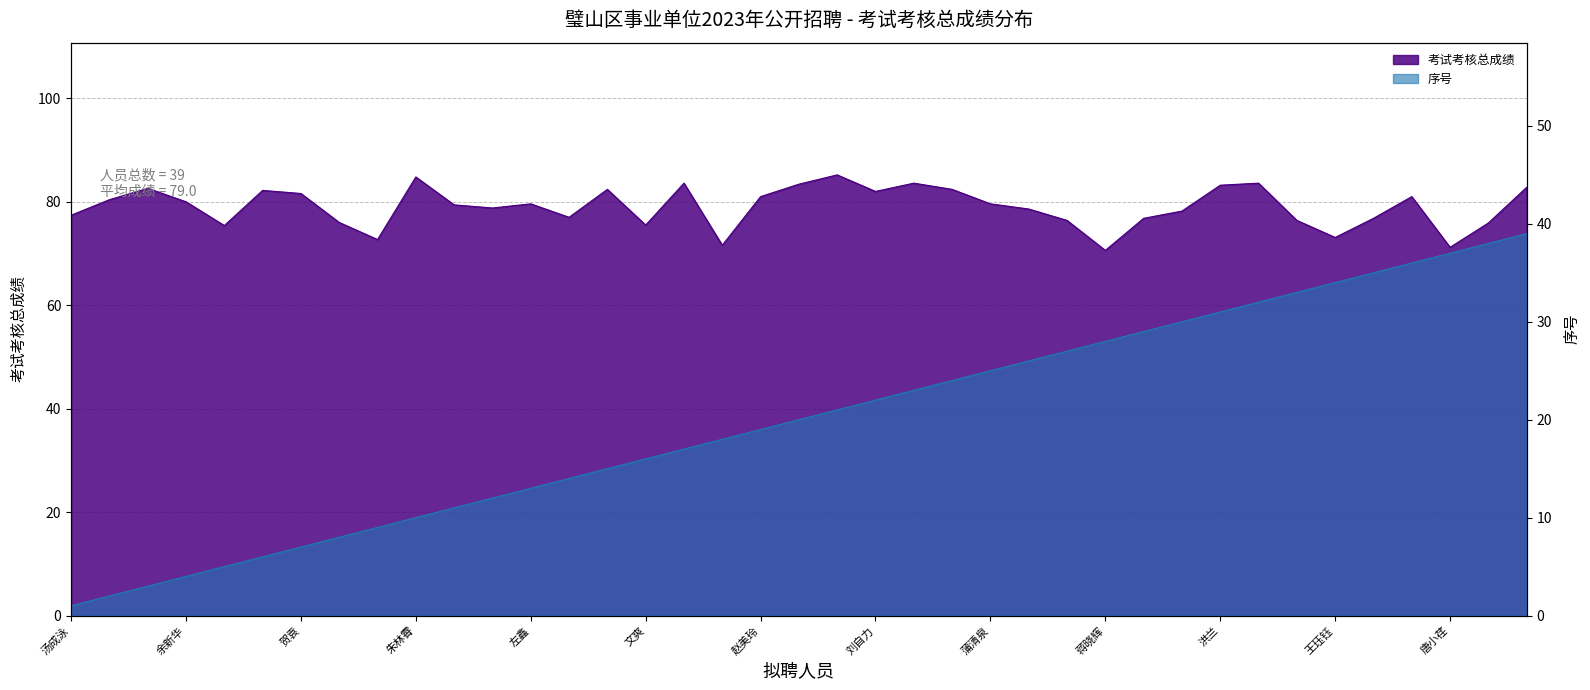

True or false: 序号 has a value of 30.0 at 倪念.

True